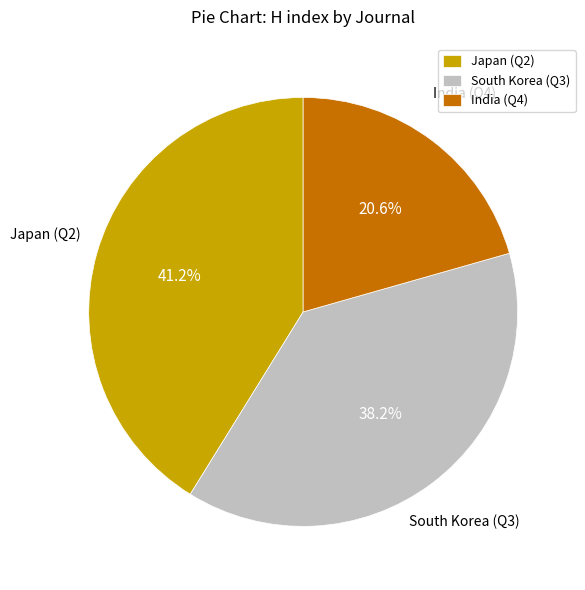

Does South Korea (Q3) represent more than half of the total?

No